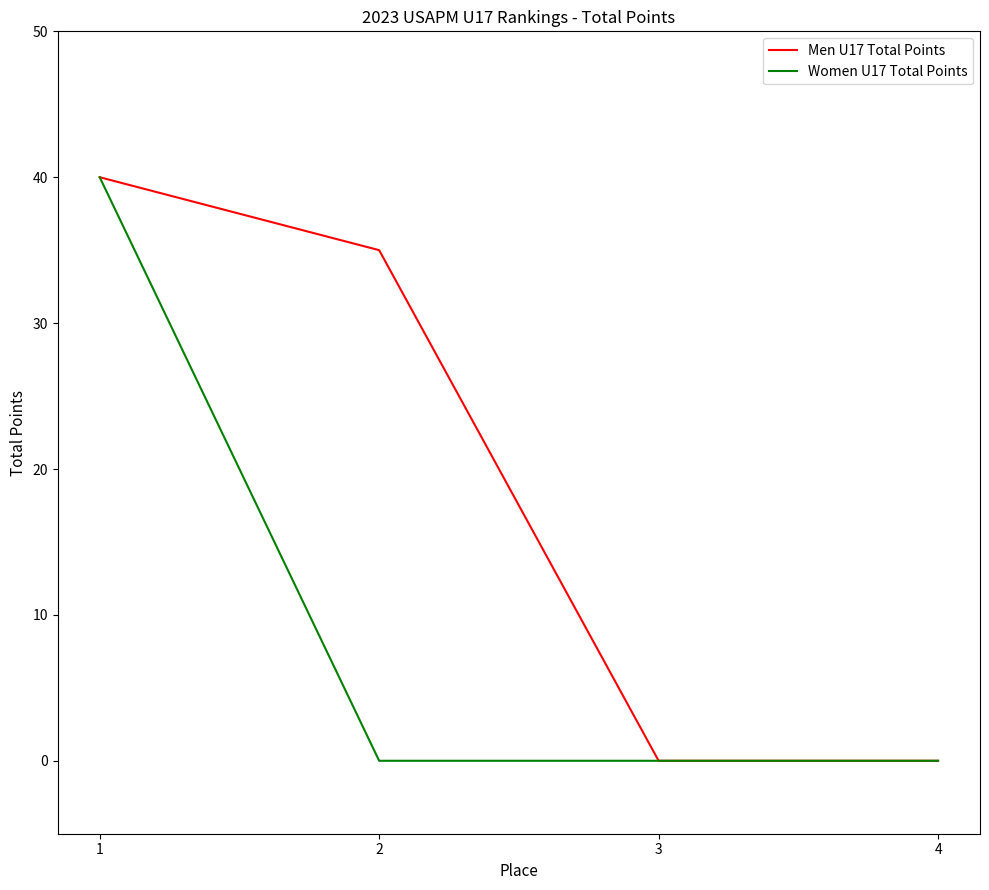

What are all the series names shown in the legend?

Men U17 Total Points, Women U17 Total Points